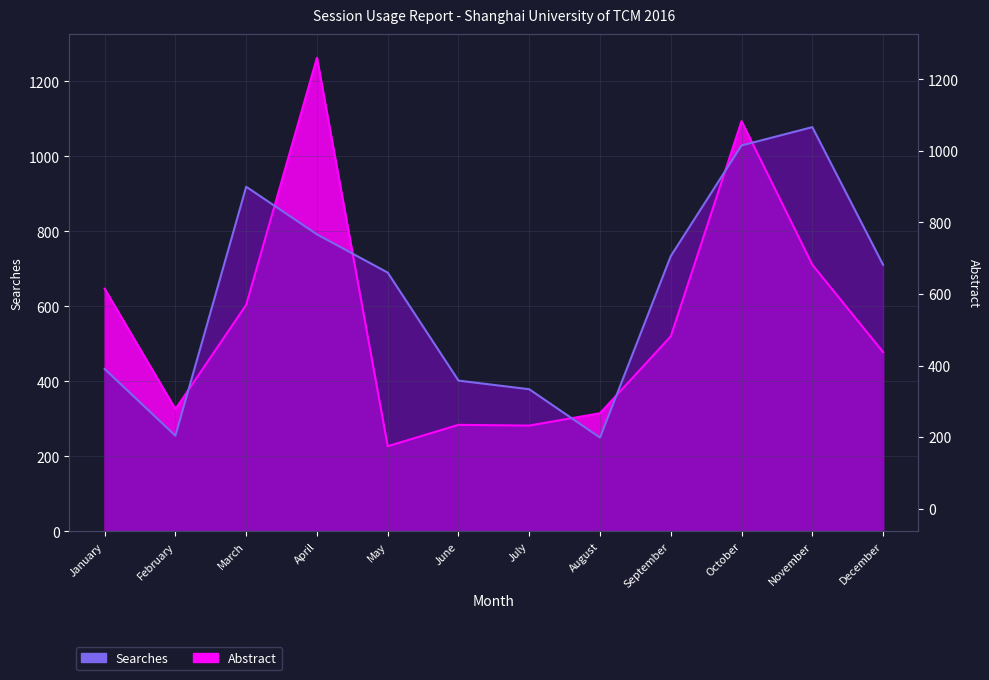

True or false: Abstract has more than 2 interior local peaks.

True